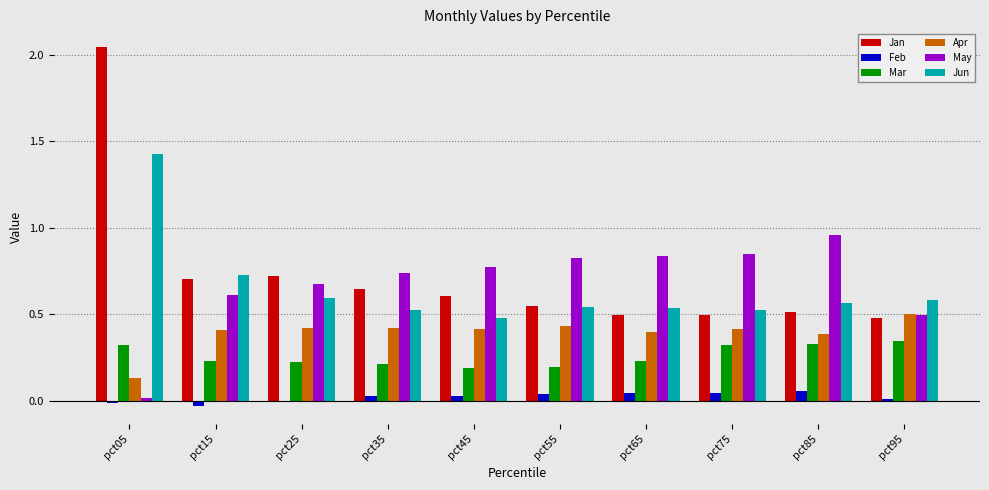

Is the value of Feb at pct25 greater than the value of May at pct85?

No